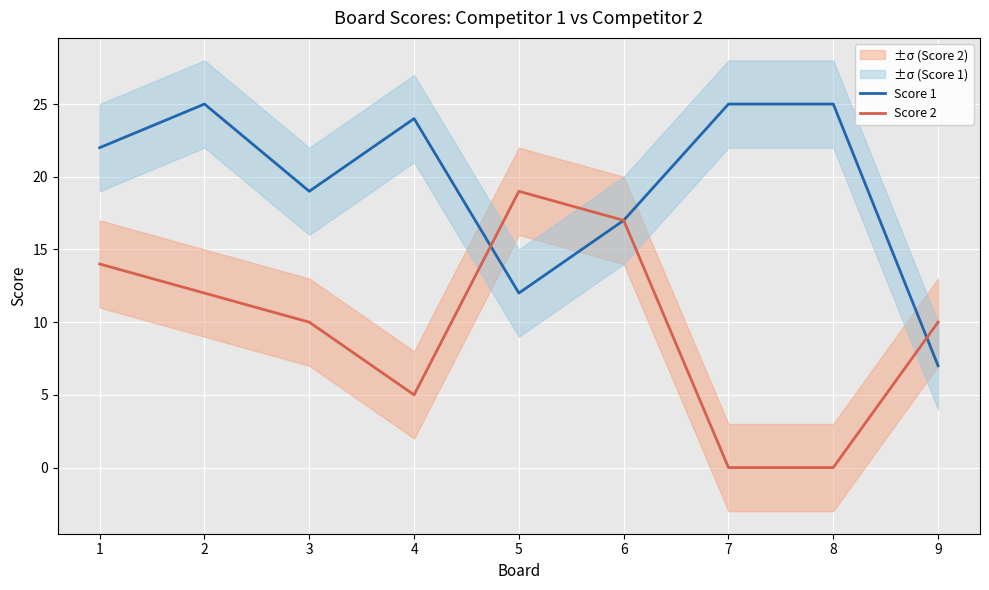

Which category has the lowest value in the Score 1 series?

9